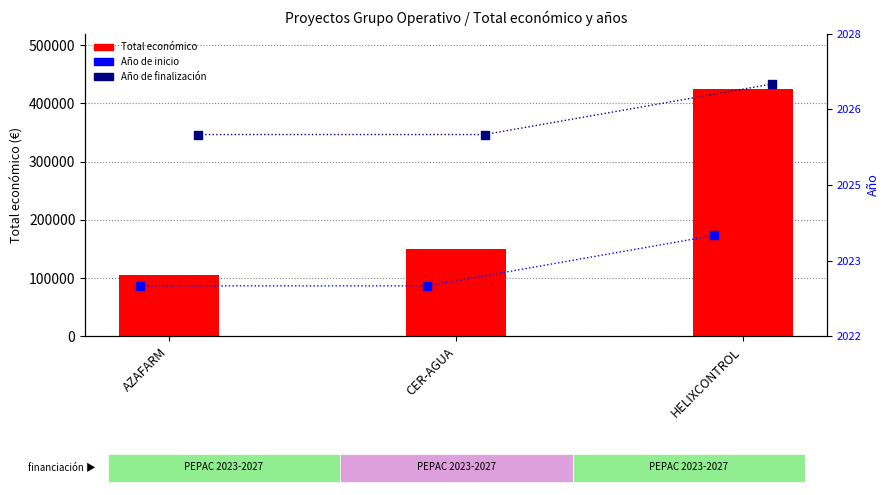

At how many categories does at least one series exceed 3180?

3